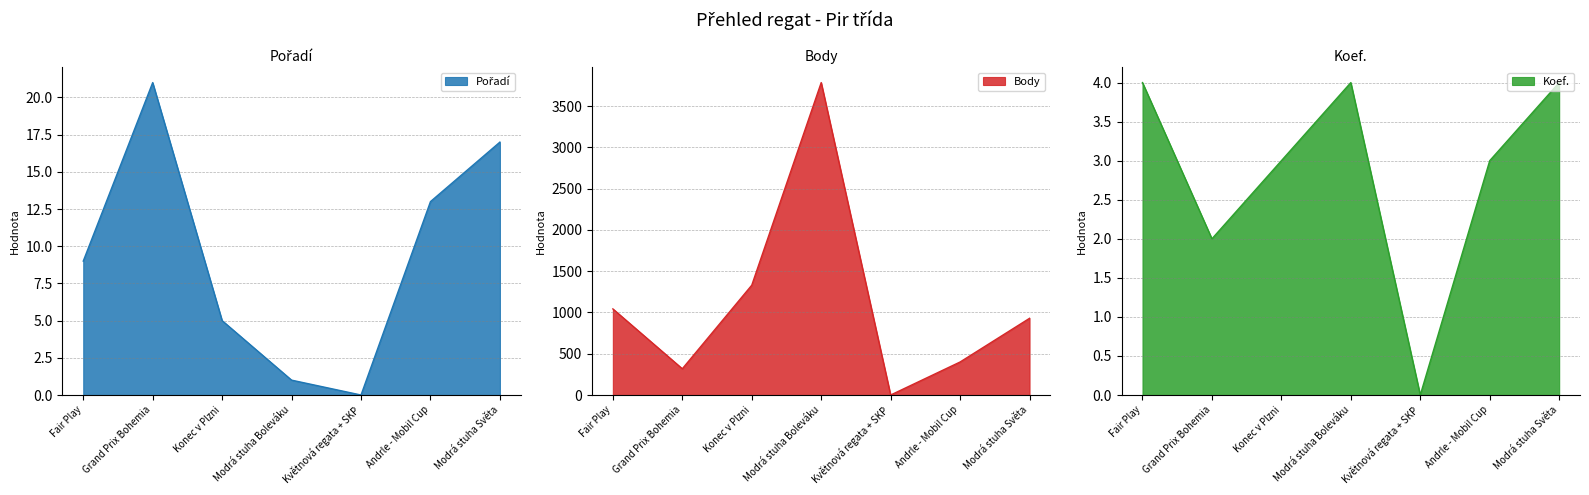

What position from the left is Konec v Plzni?

3